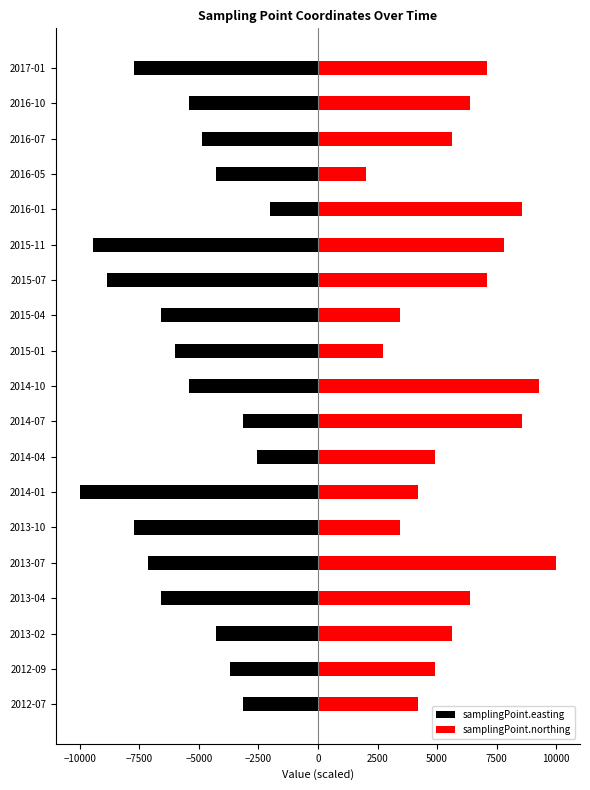

What is the sum of all samplingPoint.easting values?

-108847.0